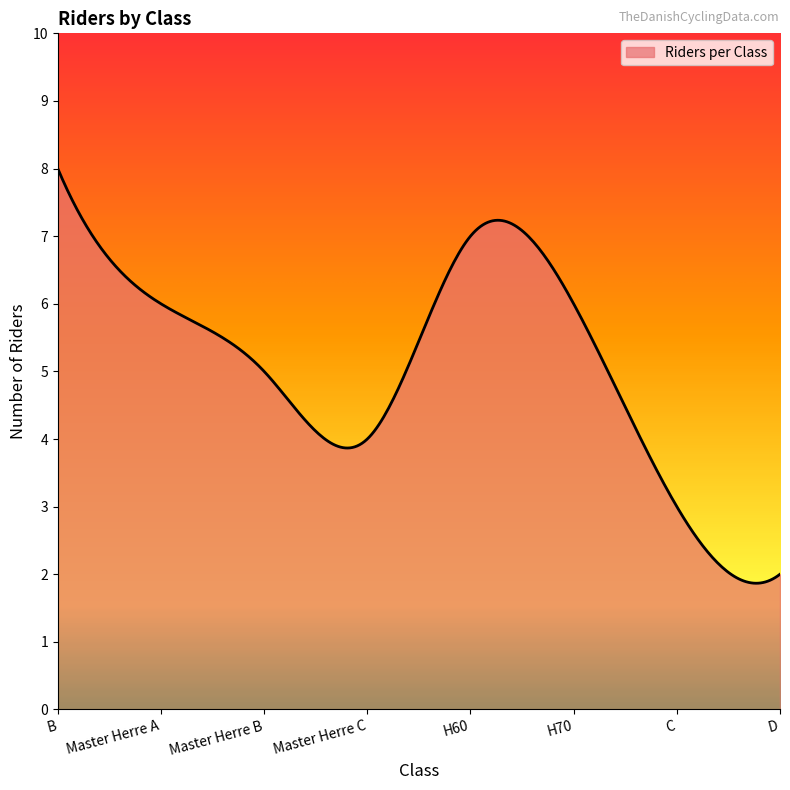

What is the greatest value displayed?

8.0